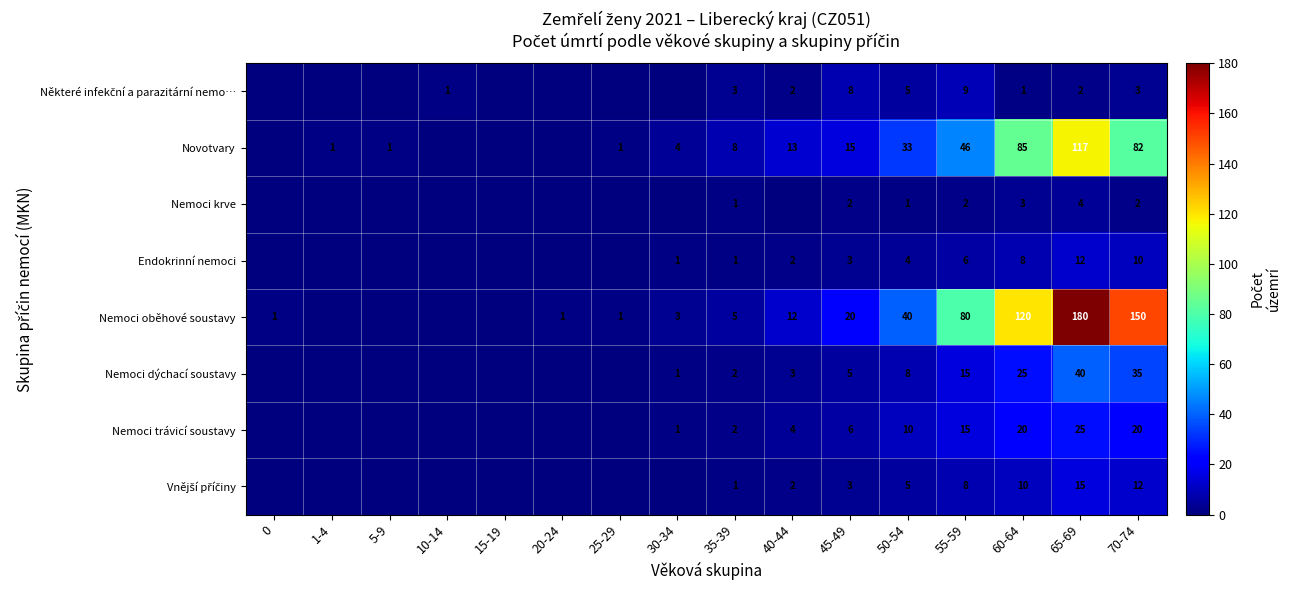

What is the sum of the Novotvary values at 65-69 and 70-74?

199